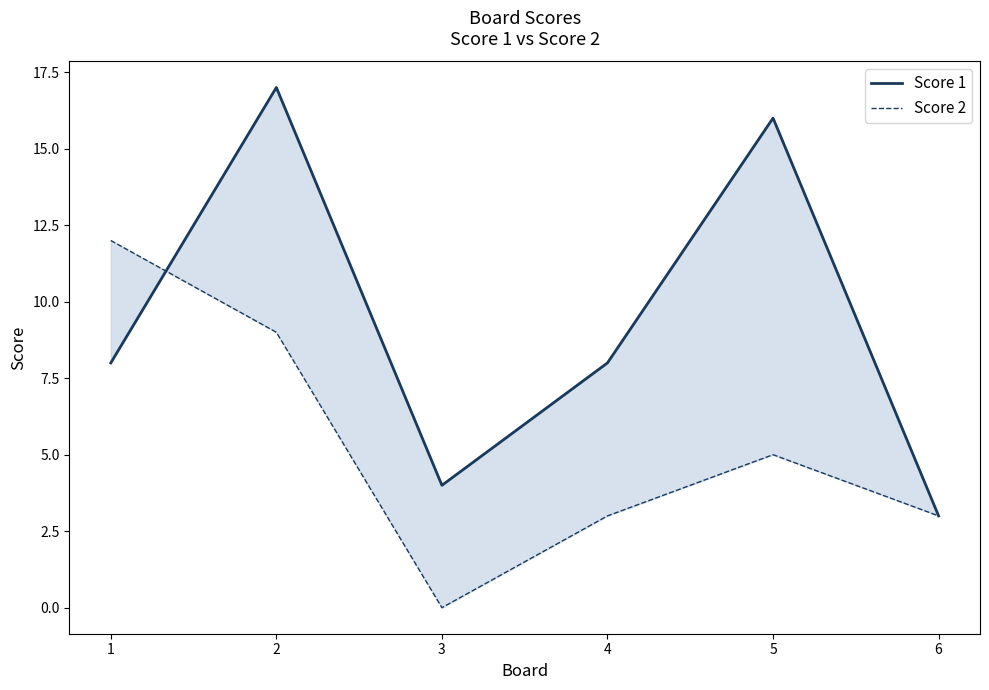

What is the greatest value displayed?

17